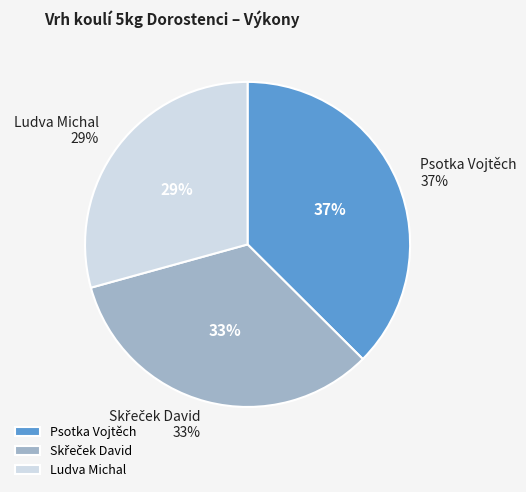

To the nearest percent, what is the combined percentage of Psotka Vojtěch and Skřeček David?

71%